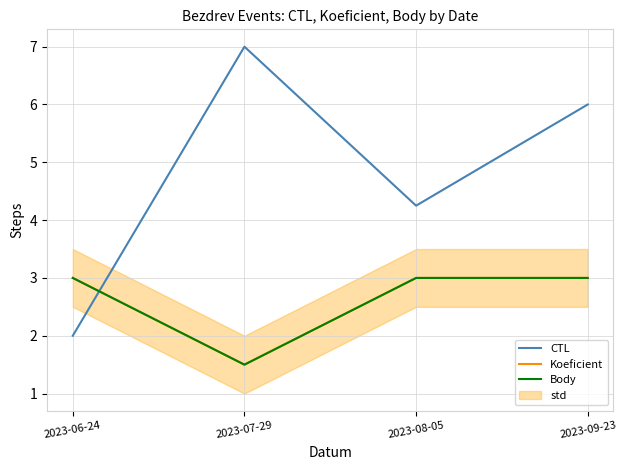

Count the Koeficient values in the range 3 to 4.

3